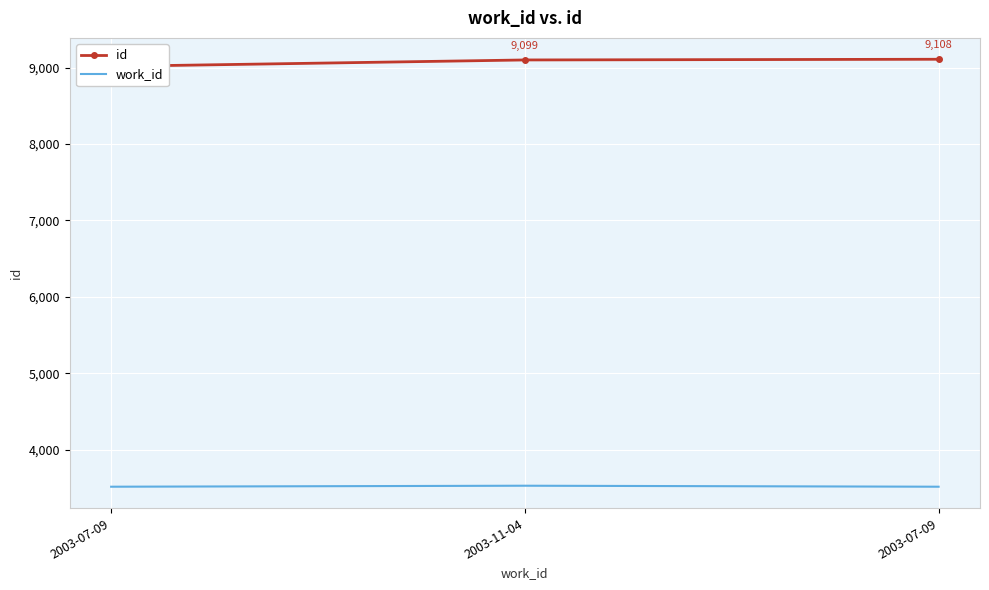

Reading right to left, extract all data points from this chart.

id: 9108	9099	9015
work_id: 3515	3528	3515